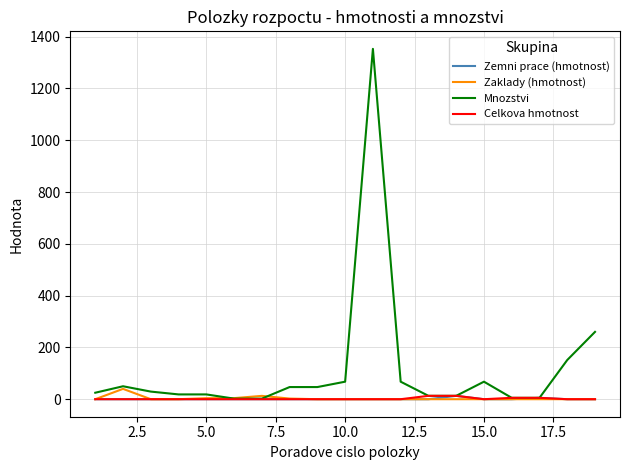

True or false: Celkova hmotnost and Zaklady (hmotnost) cross at least once.

False